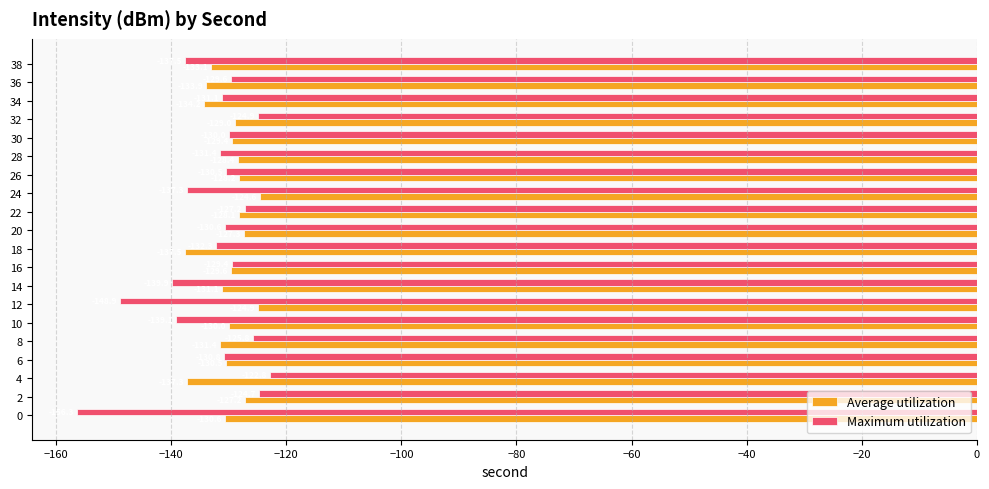

What value does the Maximum utilization series have at 24?

-137.3